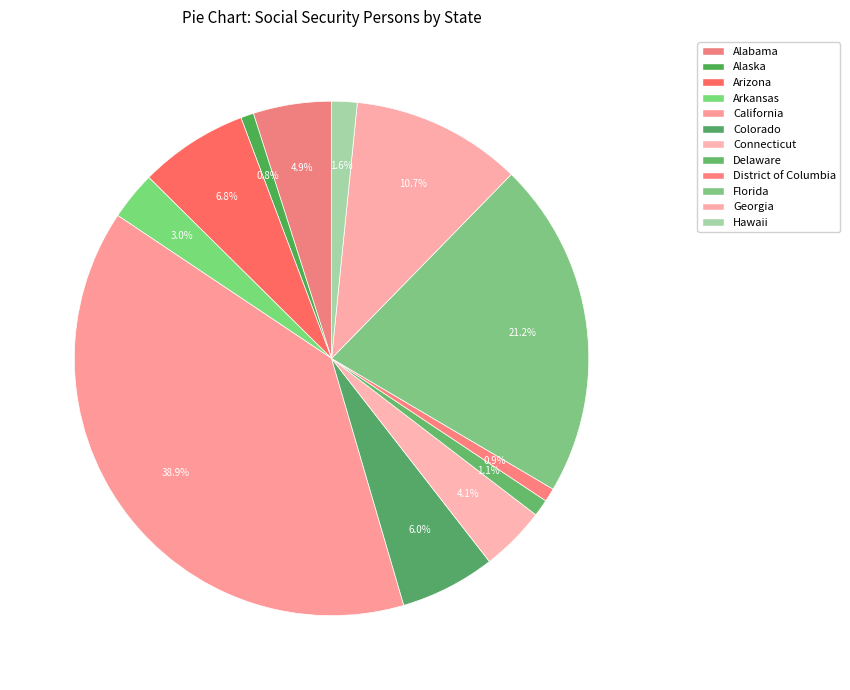

Count the number of slices in the pie.

12